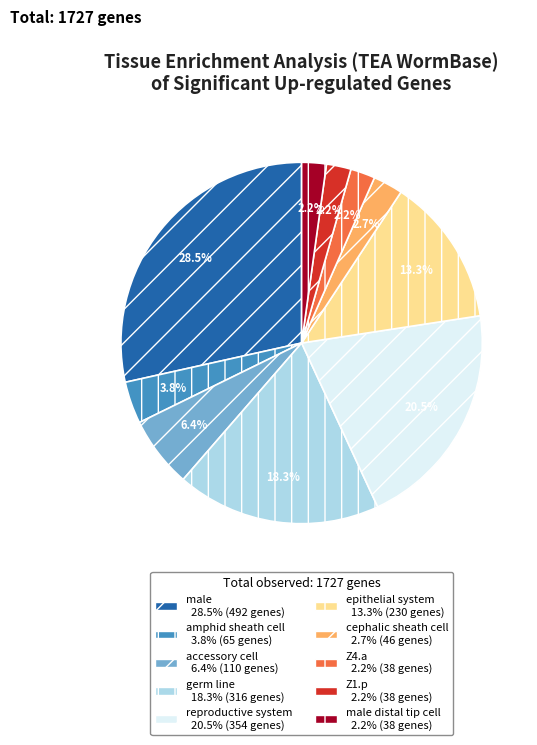

To the nearest percent, what is the difference between the largest and smallest slice percentages?

26%